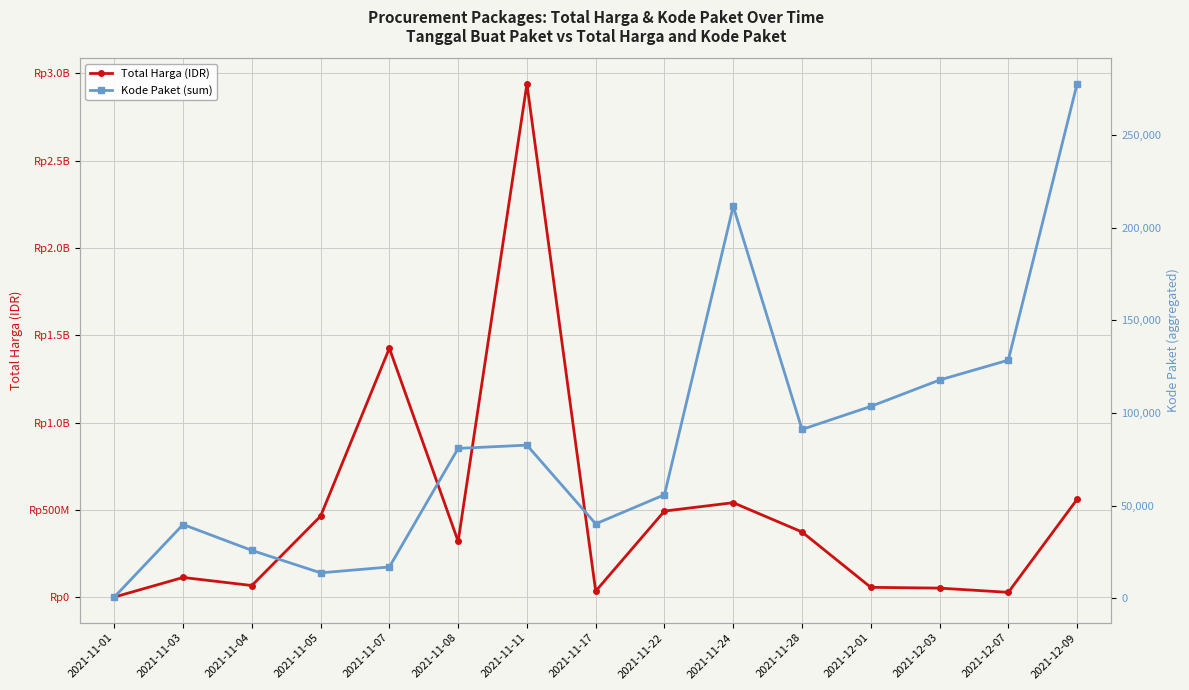

Is it true that Kode Paket (sum) equals 117783 at 2021-12-03?

True